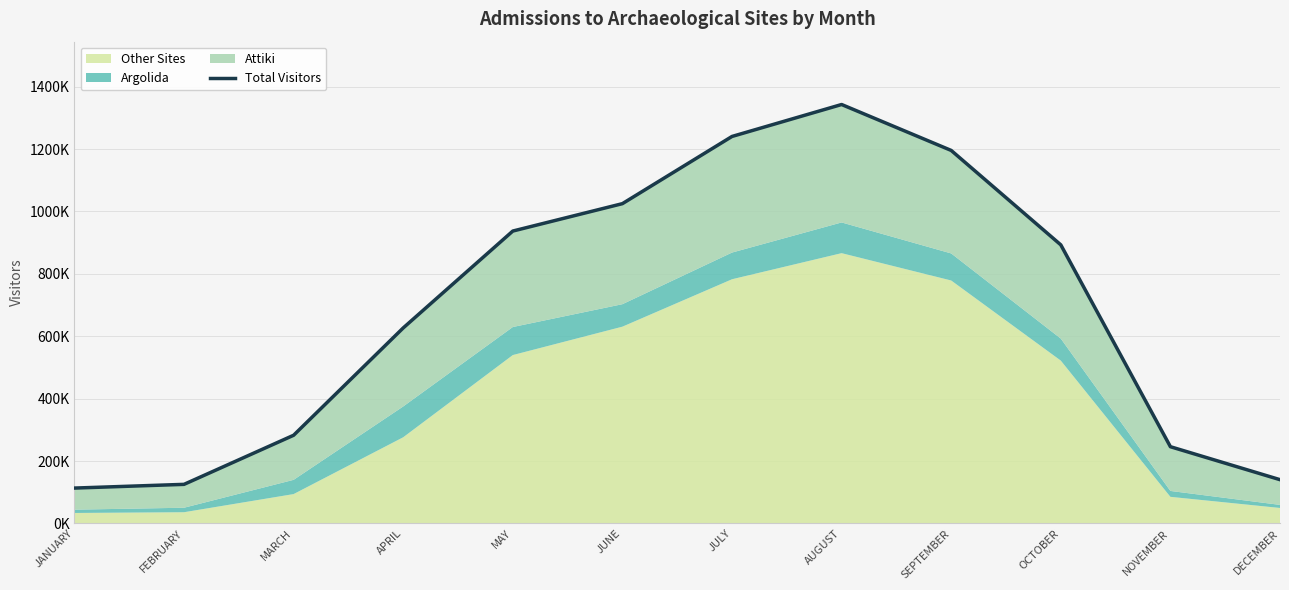

Is it true that the value at JANUARY is 113326?

True